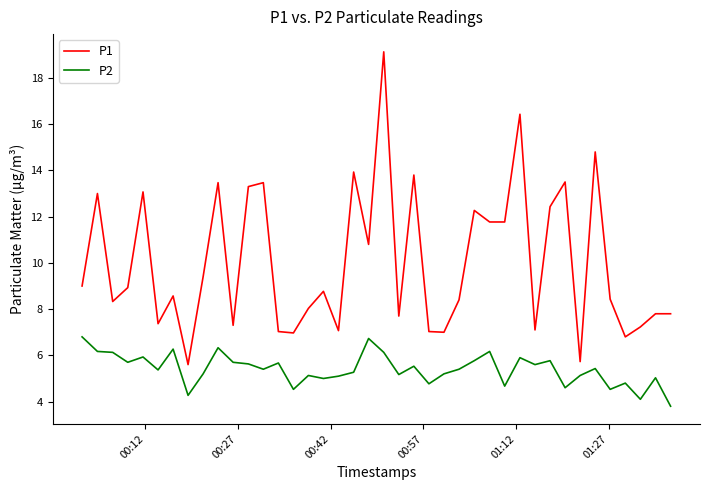

True or false: P1 and P2 cross at least once.

False